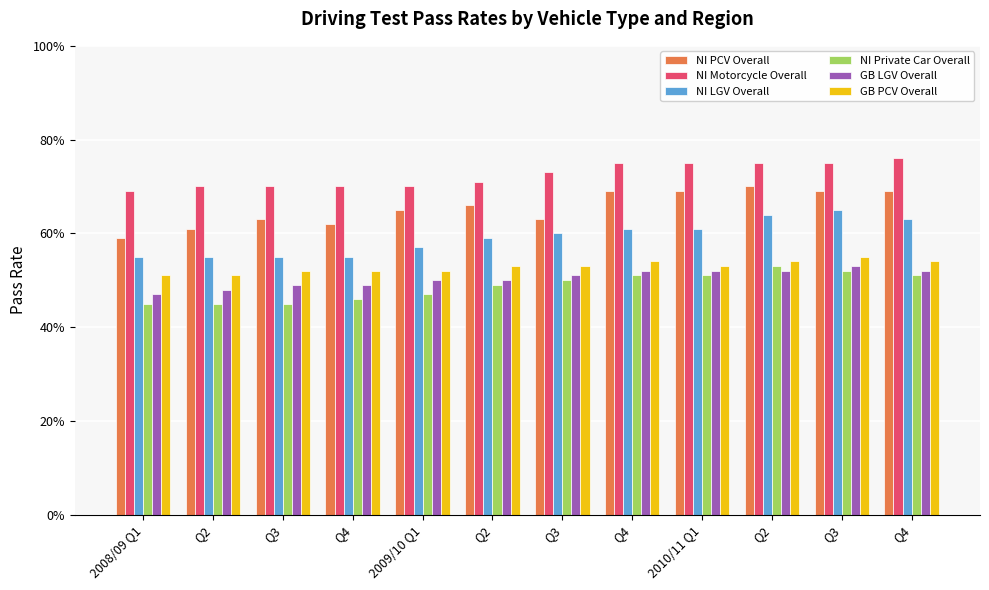

Are the bars horizontal?

No